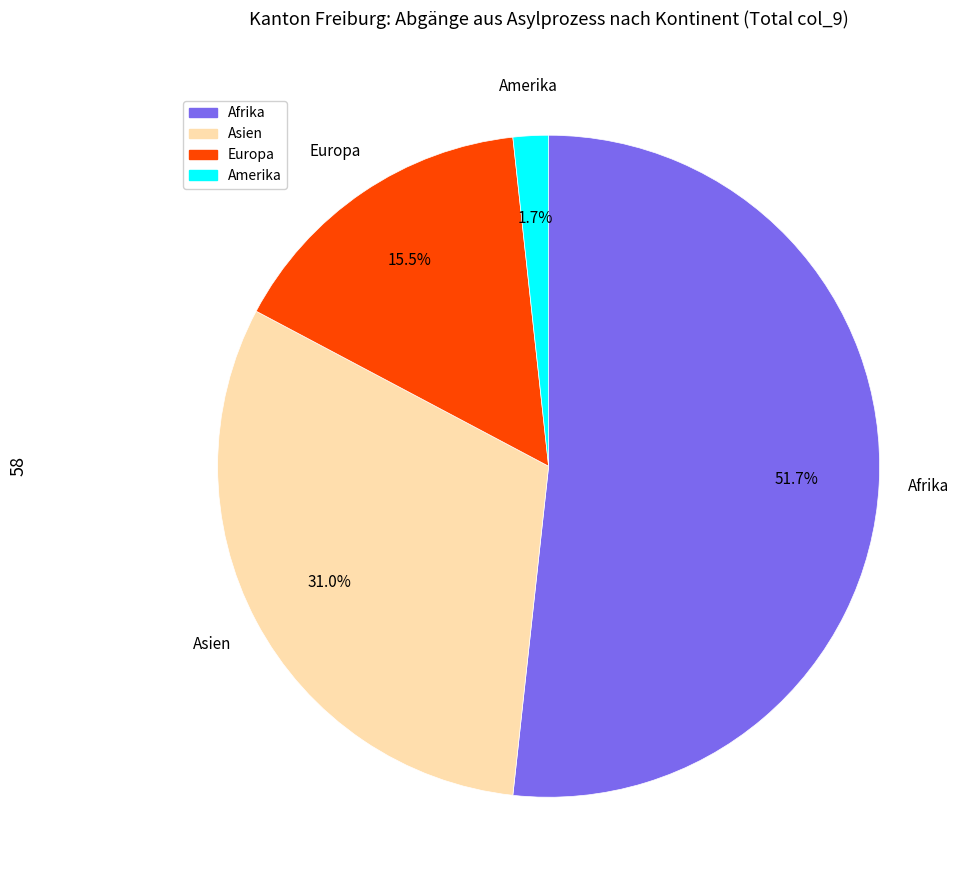

Is there a majority slice in this chart?

Yes